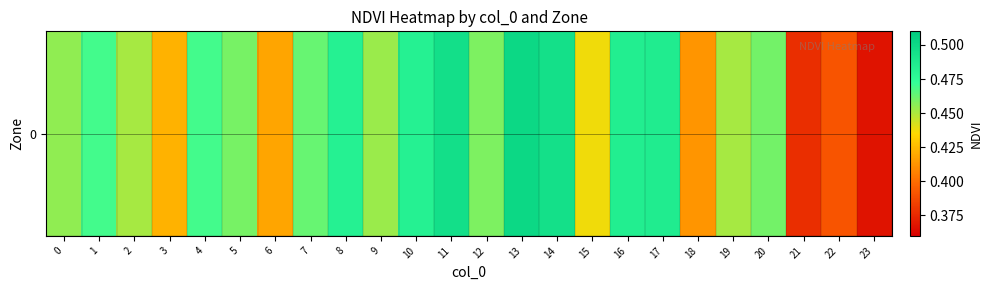

The value at 19 is 0.8. True or false?

False